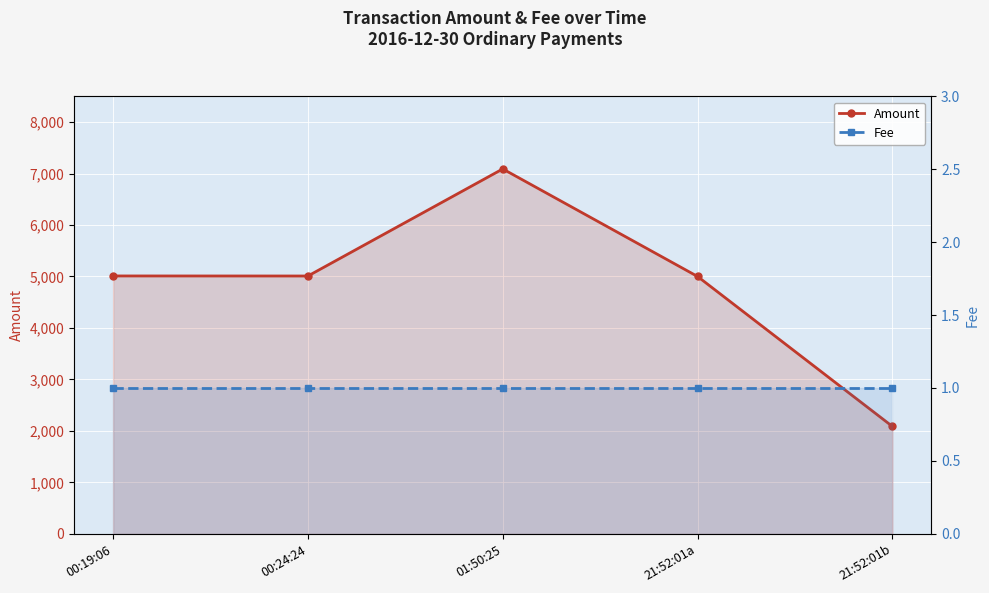

What position from the left is 01:50:25?

3